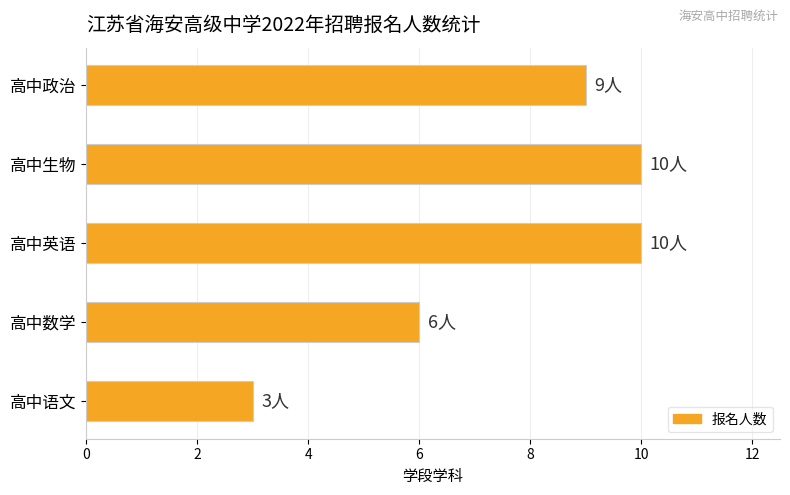

The value at 高中数学 is 8. True or false?

False